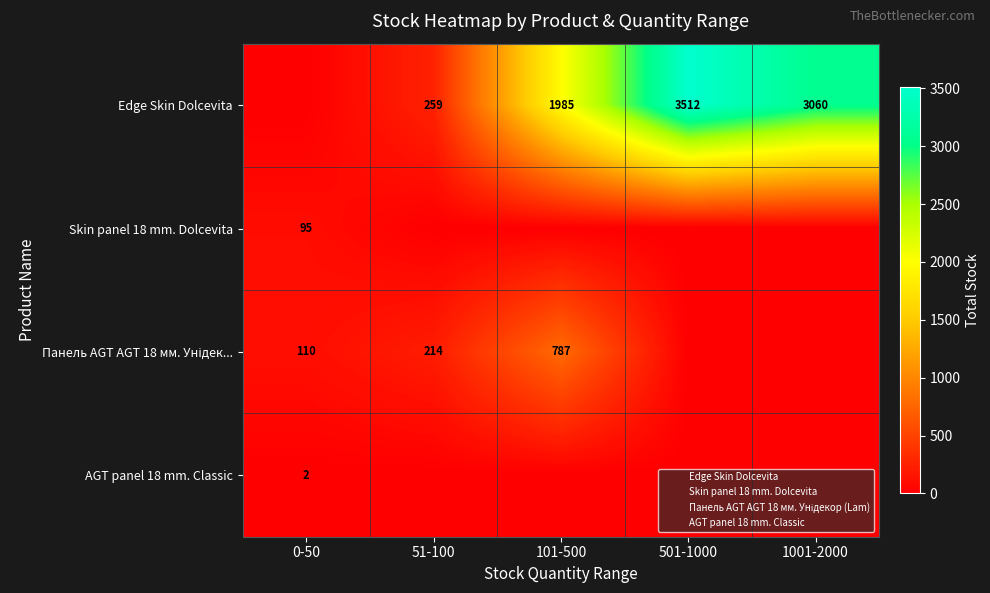

List the labels in order of Edge Skin Dolcevita value, smallest first.

0-50, 51-100, 101-500, 1001-2000, 501-1000